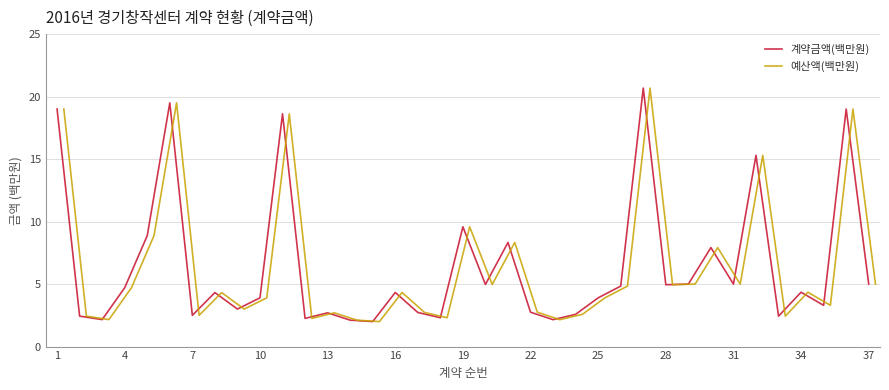

Reading left to right, transcribe all the data shown in this chart.

계약금액(백만원): 19.0	2.4	2.2	4.7	8.9	19.5	2.5	4.3	3.0	3.9	18.6	2.3	2.7	2.1	2.0	4.3	2.7	2.3	9.6	5.0	8.3	2.8	2.2	2.6	3.9	4.8	20.7	5.0	5.0	7.9	5.0	15.3	2.4	4.3	3.3	19.0	5.0
예산액(백만원): 19.0	2.4	2.2	4.7	8.9	19.5	2.5	4.3	3.0	3.9	18.6	2.3	2.7	2.1	2.0	4.3	2.7	2.3	9.6	5.0	8.3	2.8	2.2	2.6	3.9	4.8	20.7	5.0	5.0	7.9	5.0	15.3	2.4	4.3	3.3	19.0	5.0